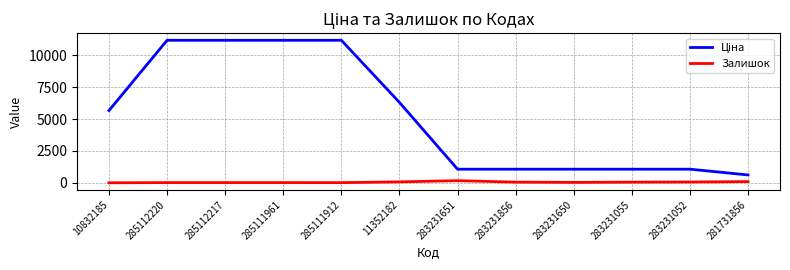

What is the difference between the maximum and second lowest values in the Залишок series?

154.0